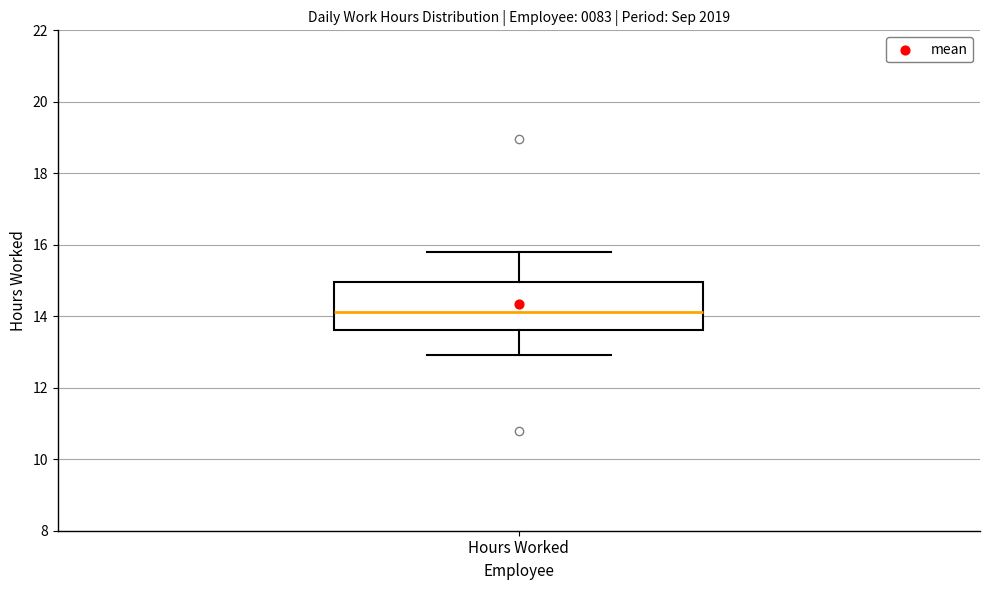

Read this box plot against the y-axis: the position of the median line, the range covered by the box, and the ends of both whiskers. The values are not printed on the chart, so give them approximately, as read against the axis.

median 14.2, box 13.6 to 15.0, whiskers 13.0 to 15.8